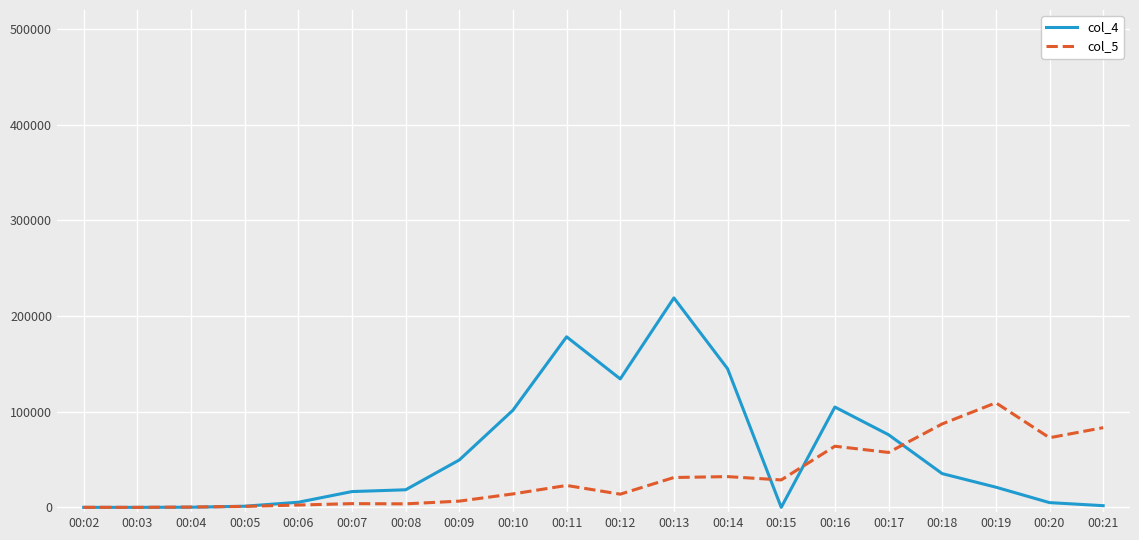

Read the col_5 value at 00:11.

22896.9